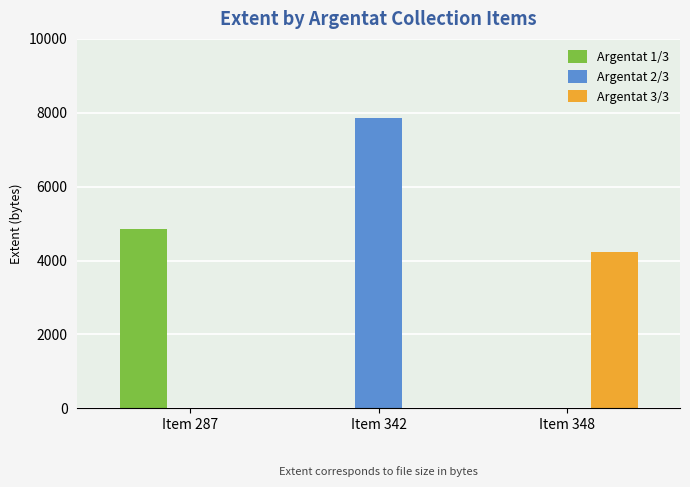

How many groups of bars are there?

3